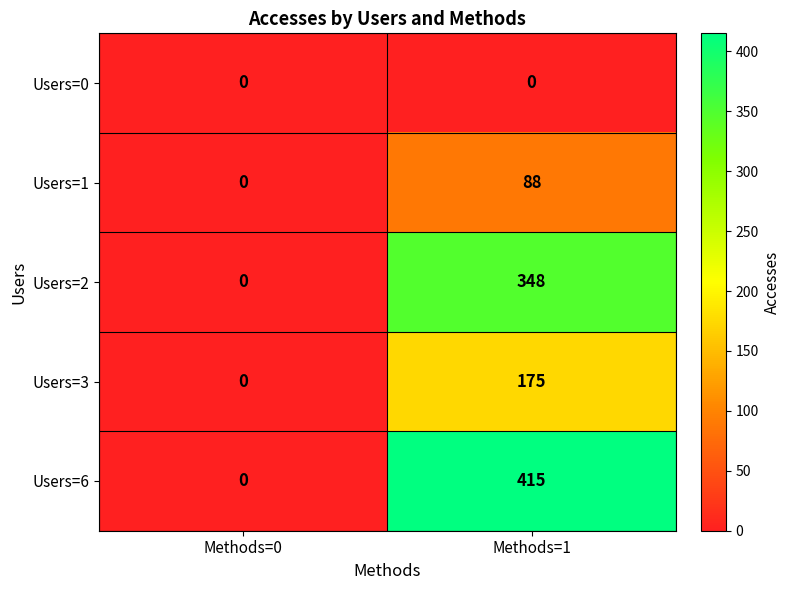

Count the number of categories in the chart.

2